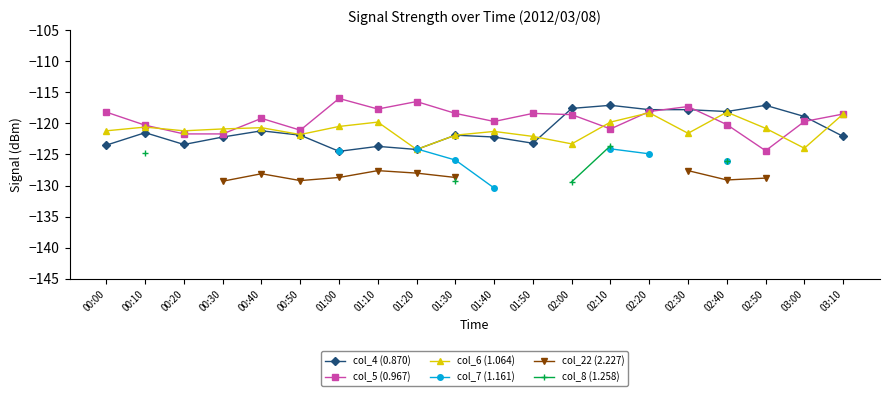

Does the chart display data point markers on the line(s)?

Yes